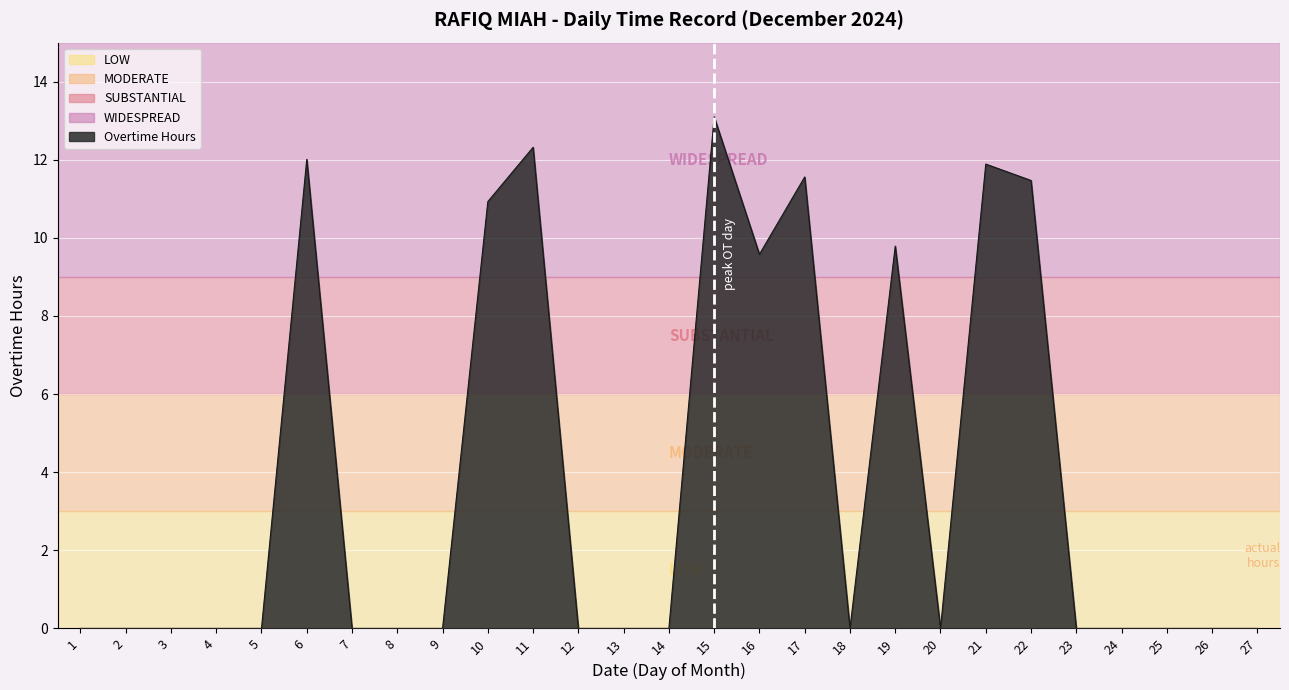

What is the difference between the maximum and minimum values?

13.1